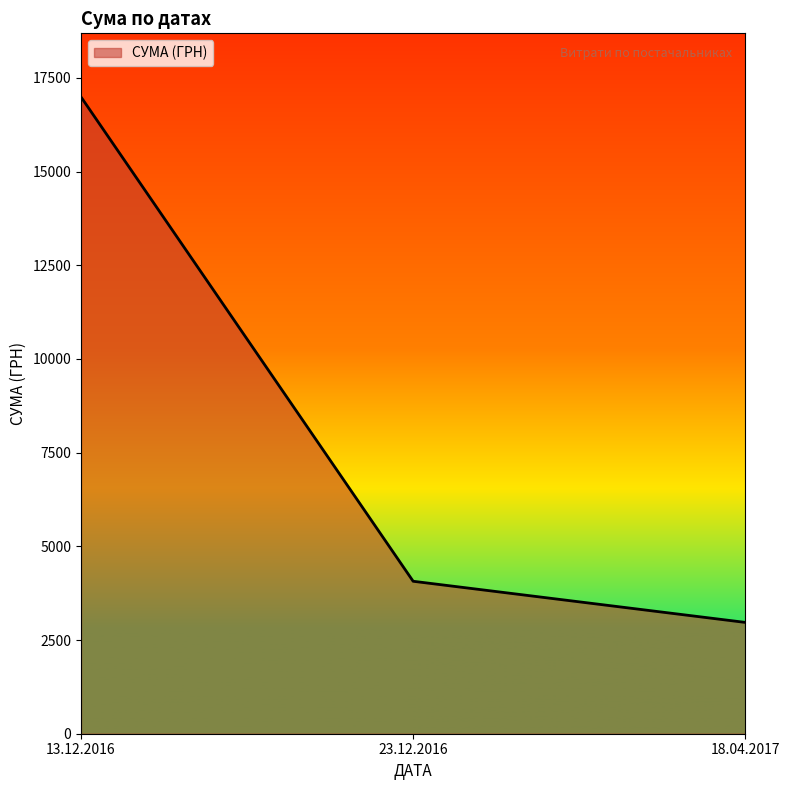

What is the sum of all values?

24025.4